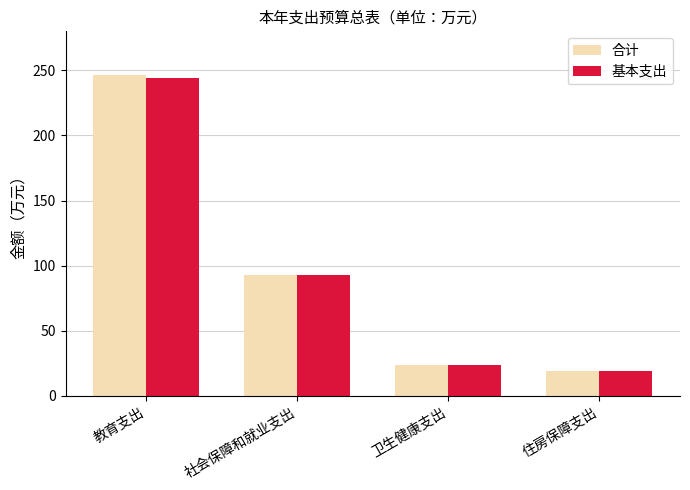

Between 教育支出 and 卫生健康支出, which series saw the biggest shift?

合计